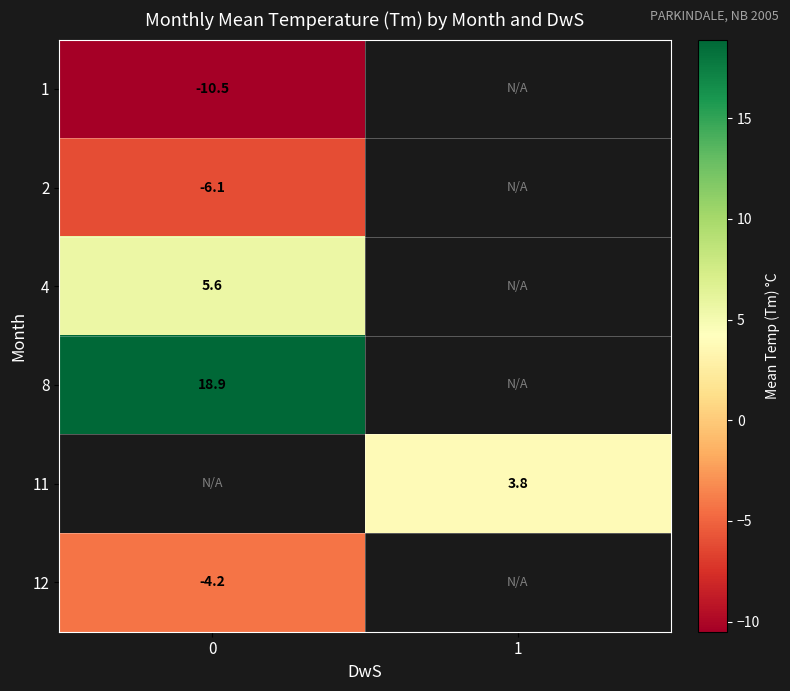

Is the value of 11 at 1 greater than the value of 4 at 0?

No